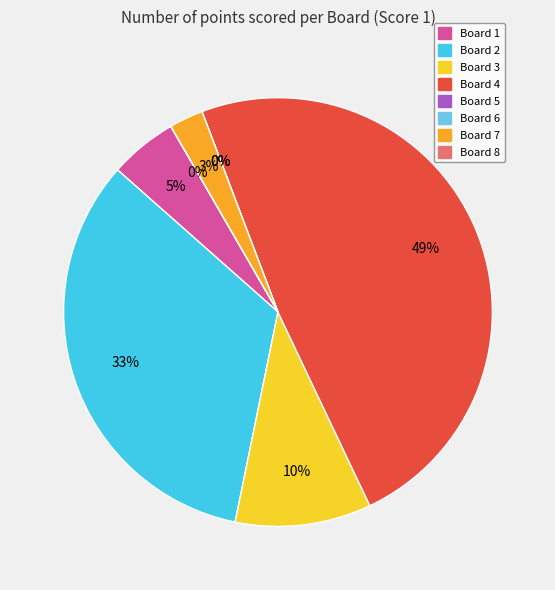

What percentage is NOT represented by Board 1?

94.9%